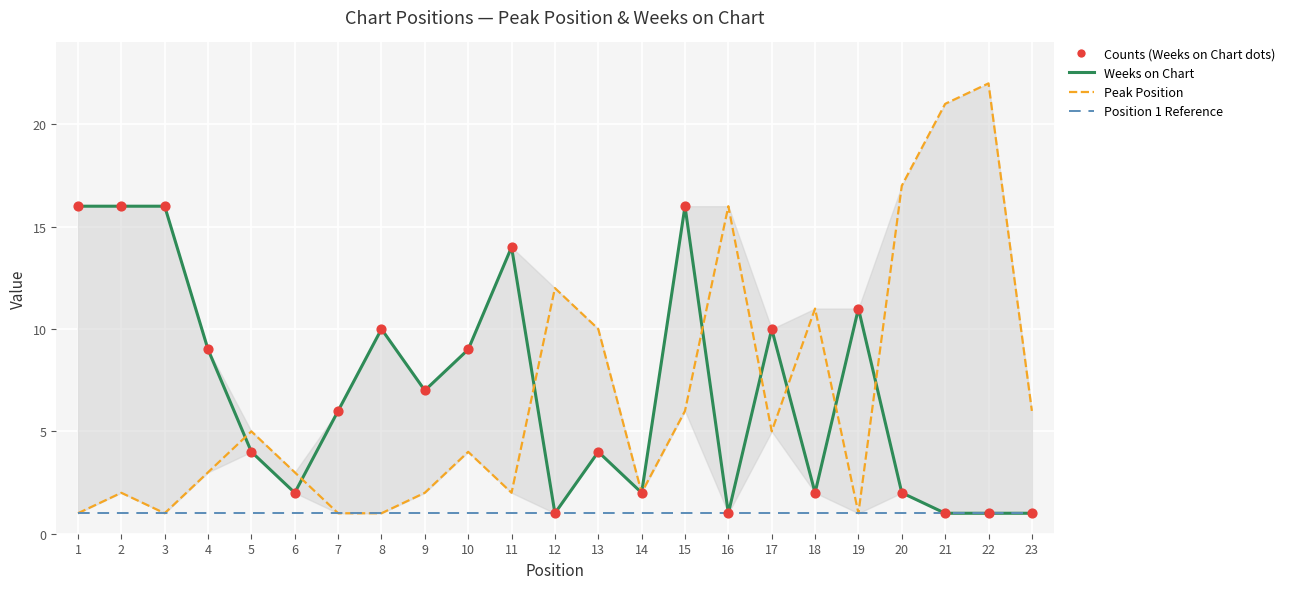

At how many categories does at least one series exceed 18?

2